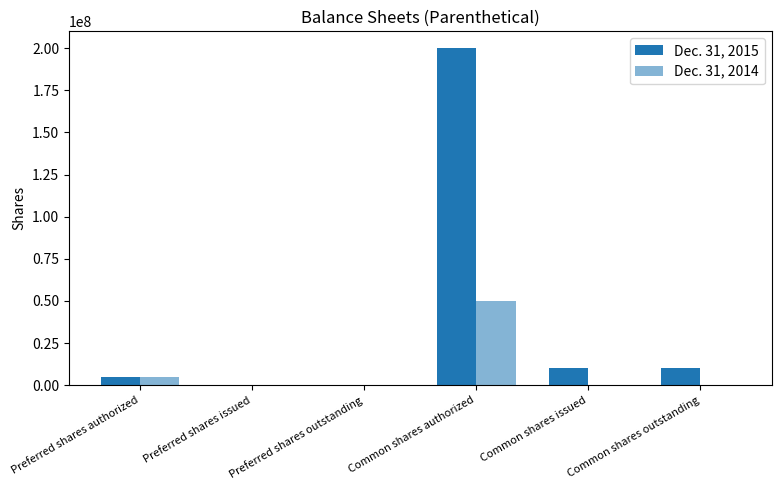

How many categories are shown in the chart?

6